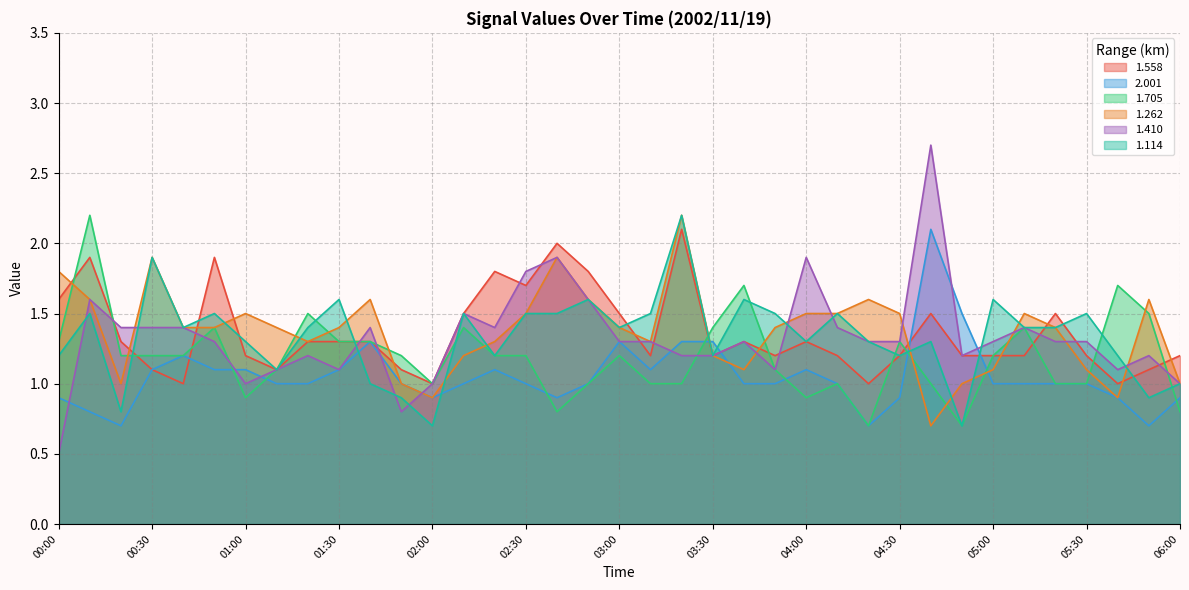

How many distinct data groups are displayed?

6